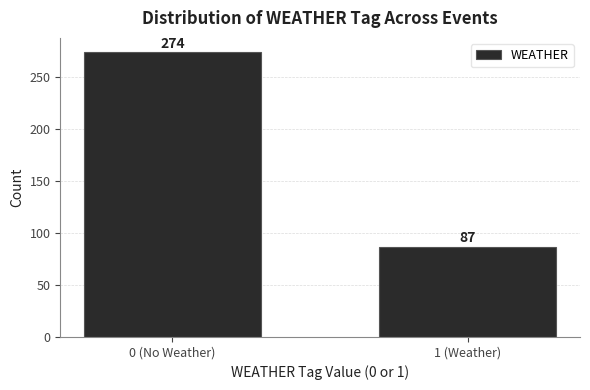

Reading right to left, what are all the values shown in this chart?

87	274